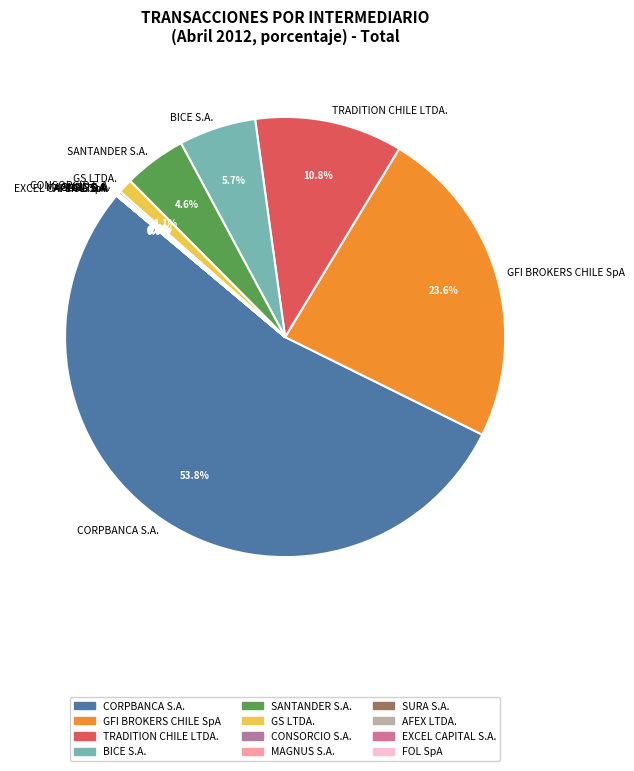

Which category has the biggest portion of the pie?

CORPBANCA S.A.